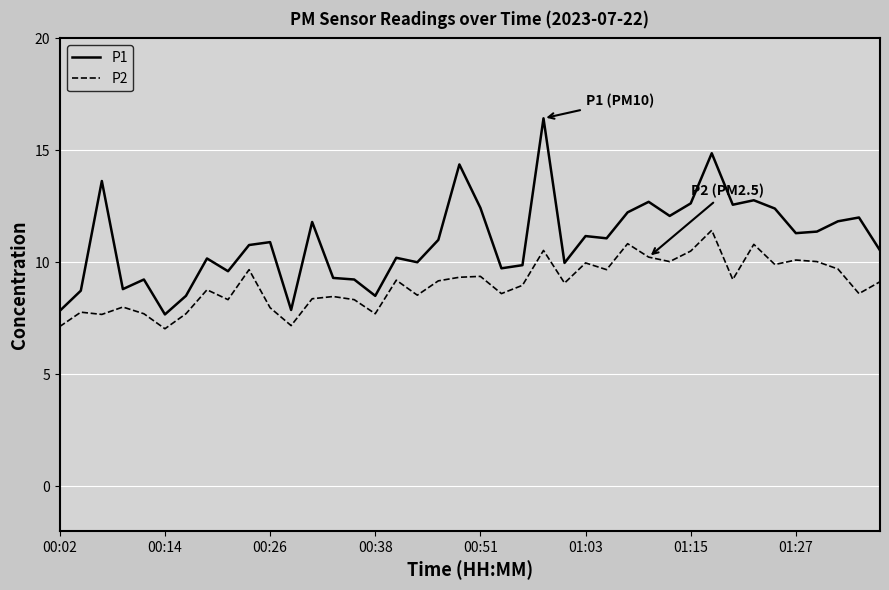

Which series has the largest total across all categories?

P1